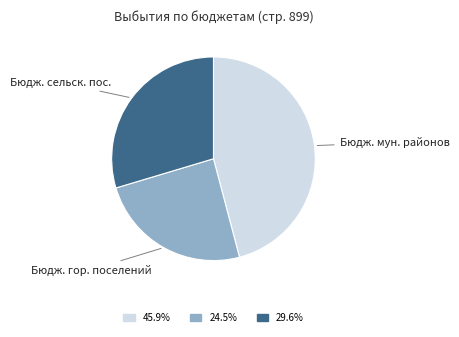

Is there a majority slice in this chart?

No